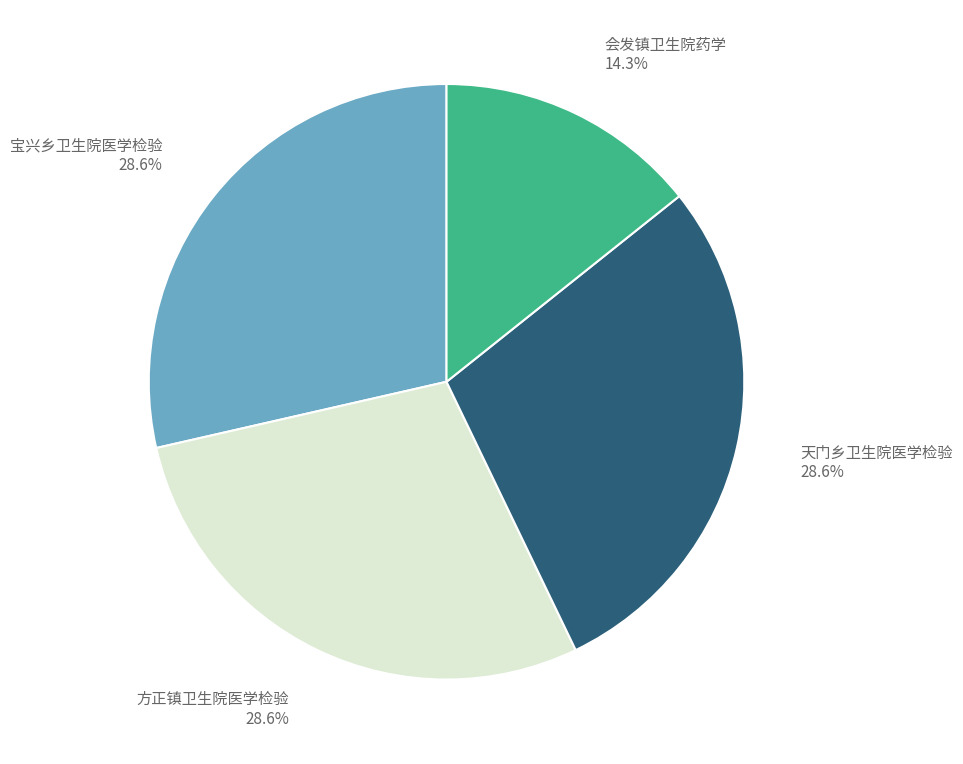

The 会发镇卫生院药学 slice represents 14% of the pie. True or false?

True